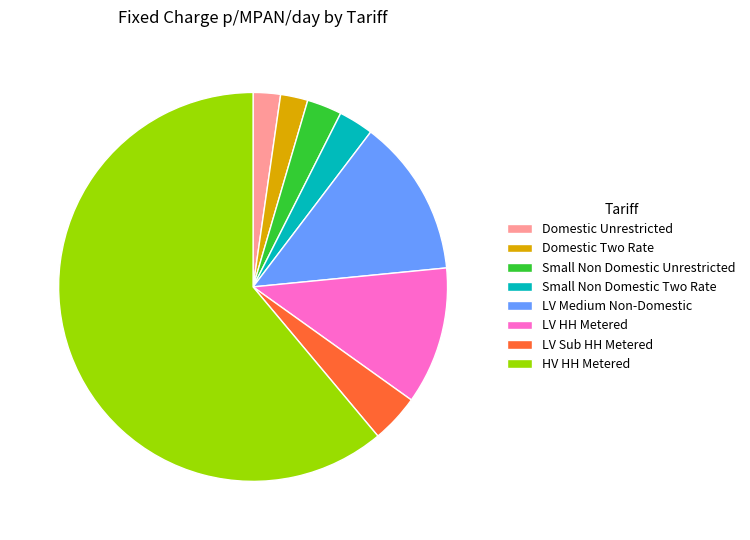

What is the largest slice in the pie chart?

HV HH Metered